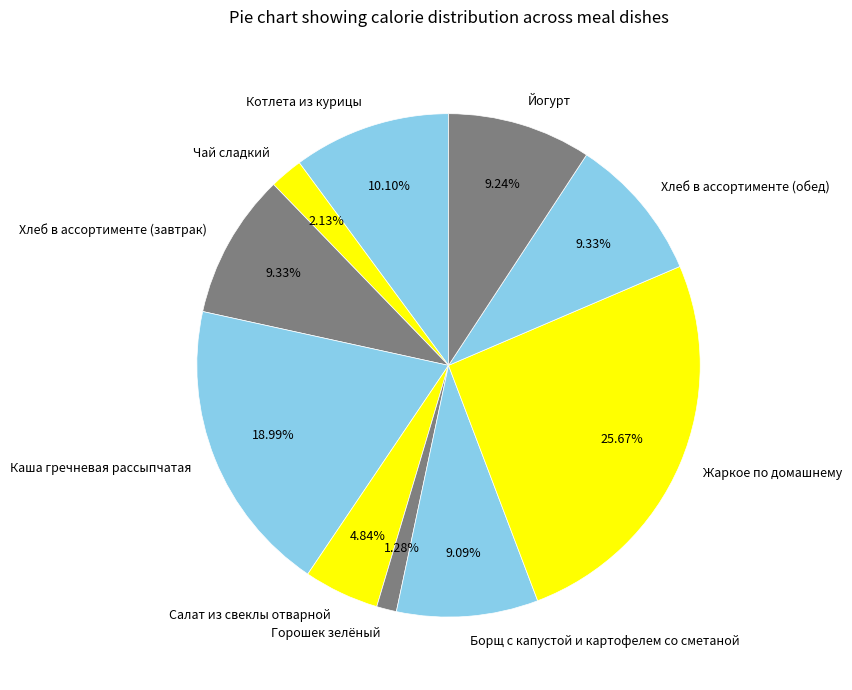

To the nearest percent, what is the combined percentage of Каша гречневая рассыпчатая and Йогурт?

28%